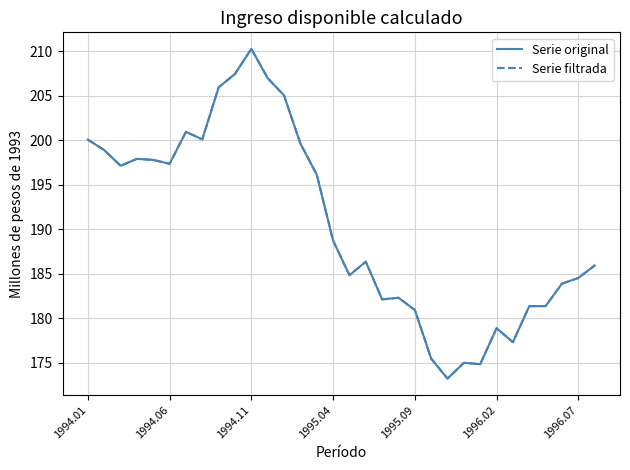

What is the sum of all Serie original values?

6098.0